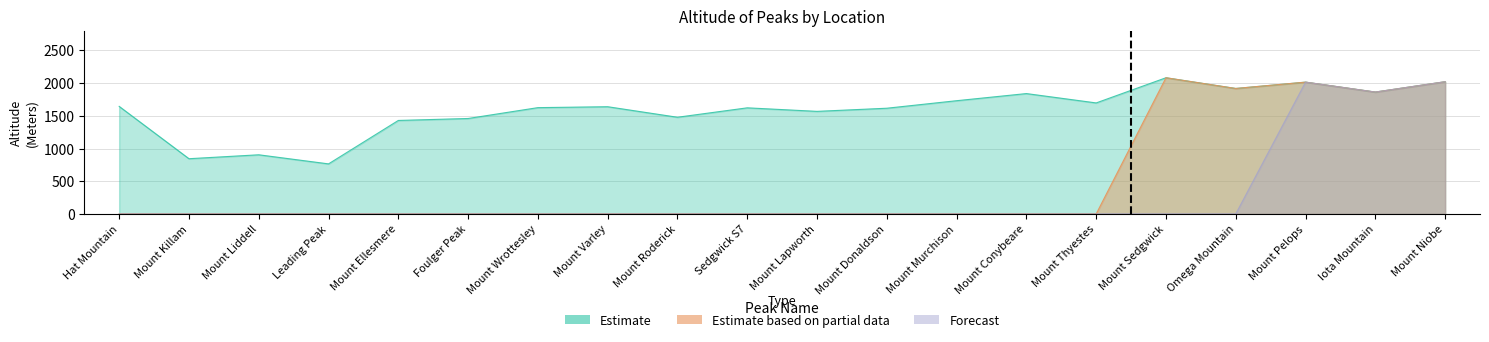

Where is the first local minimum for Estimate?

Mount Killam